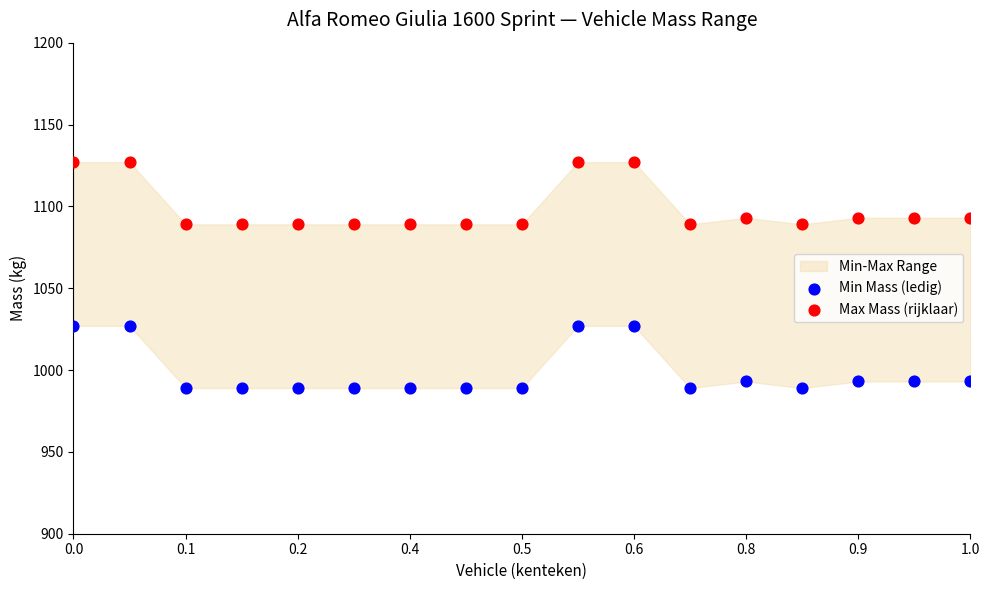

Which series contains the lowest Y value?

Min Mass (ledig)